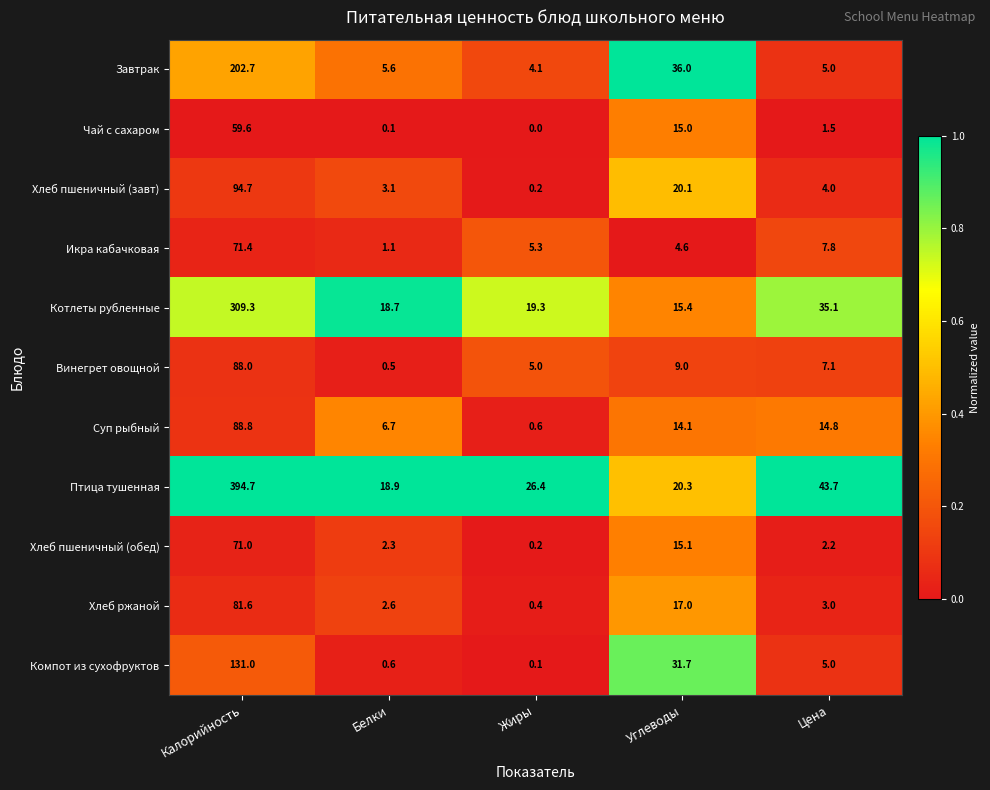

At how many categories does at least one series exceed 0?

5